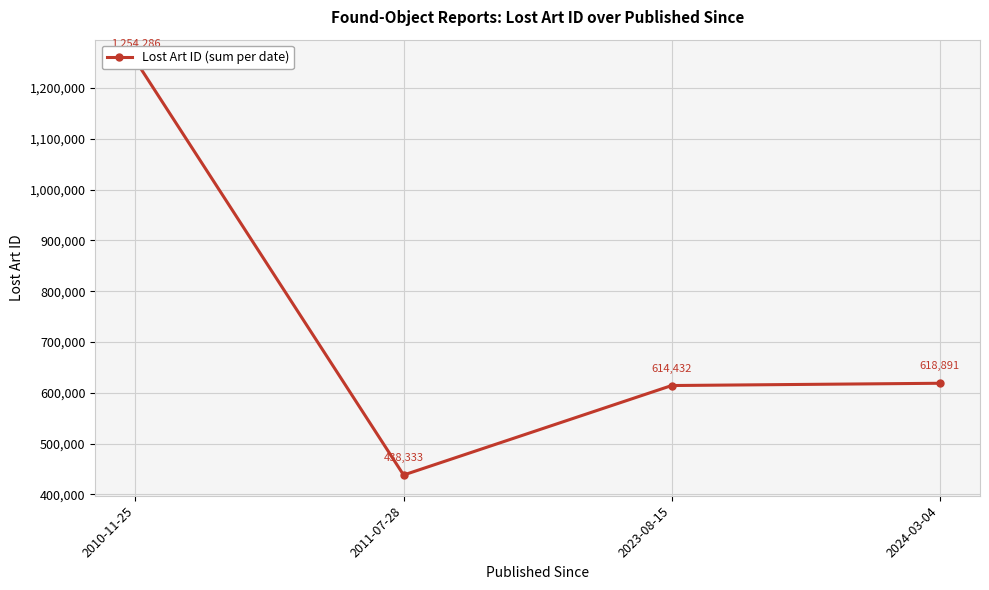

What is the greatest value displayed?

1254286